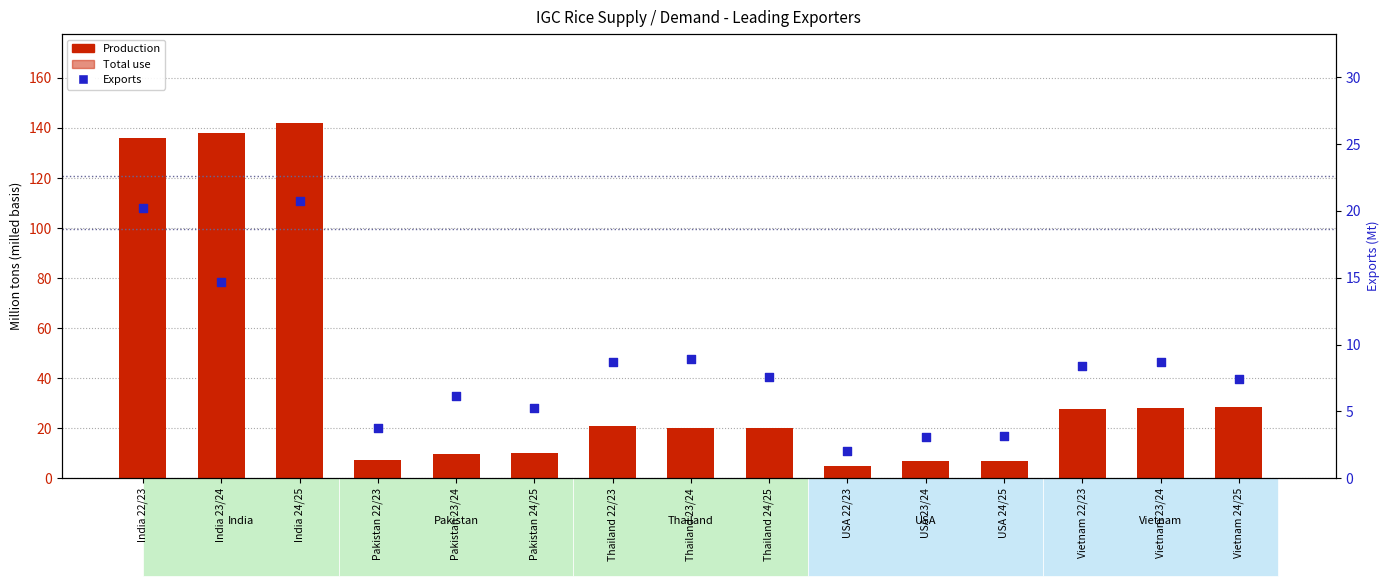

Which series contains the highest Y value?

Production